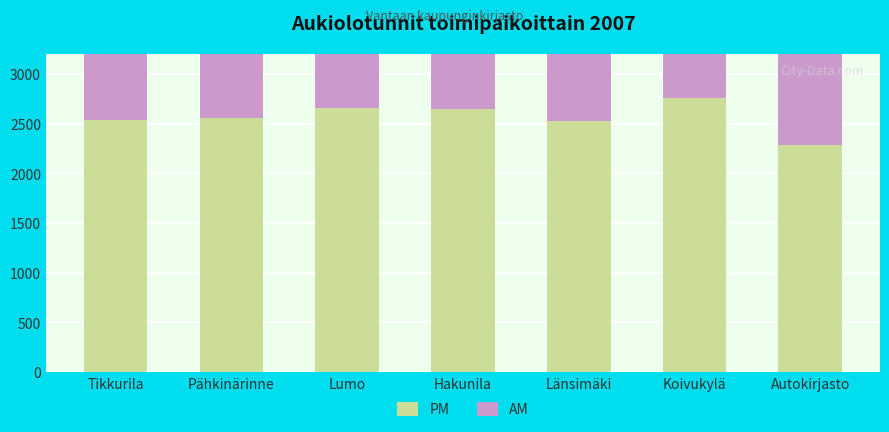

At which category is the sum across all series the highest?

Lumo